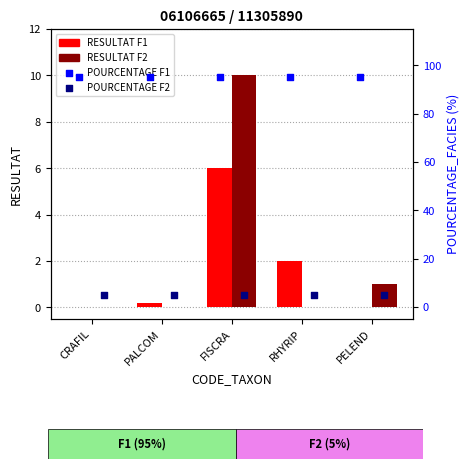

Which series has the widest spread of Y values?

RESULTAT F2